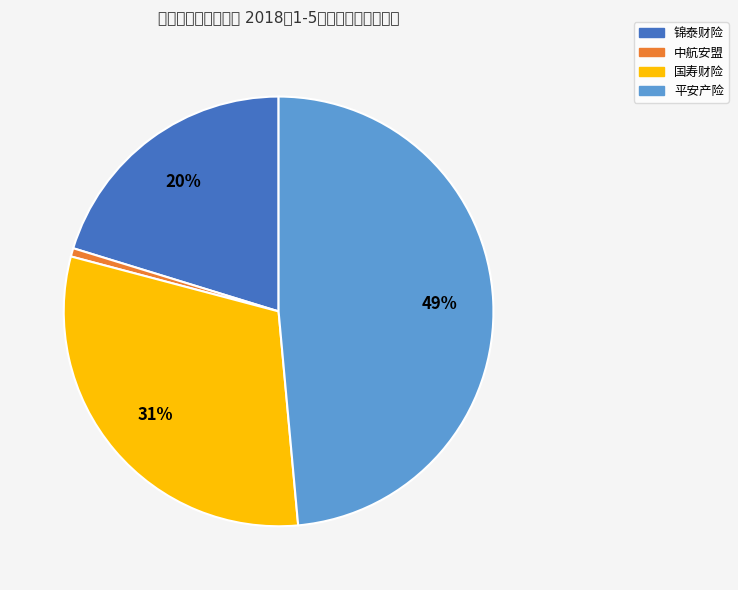

Is it true that 锦泰财险 is 20% of the pie?

True